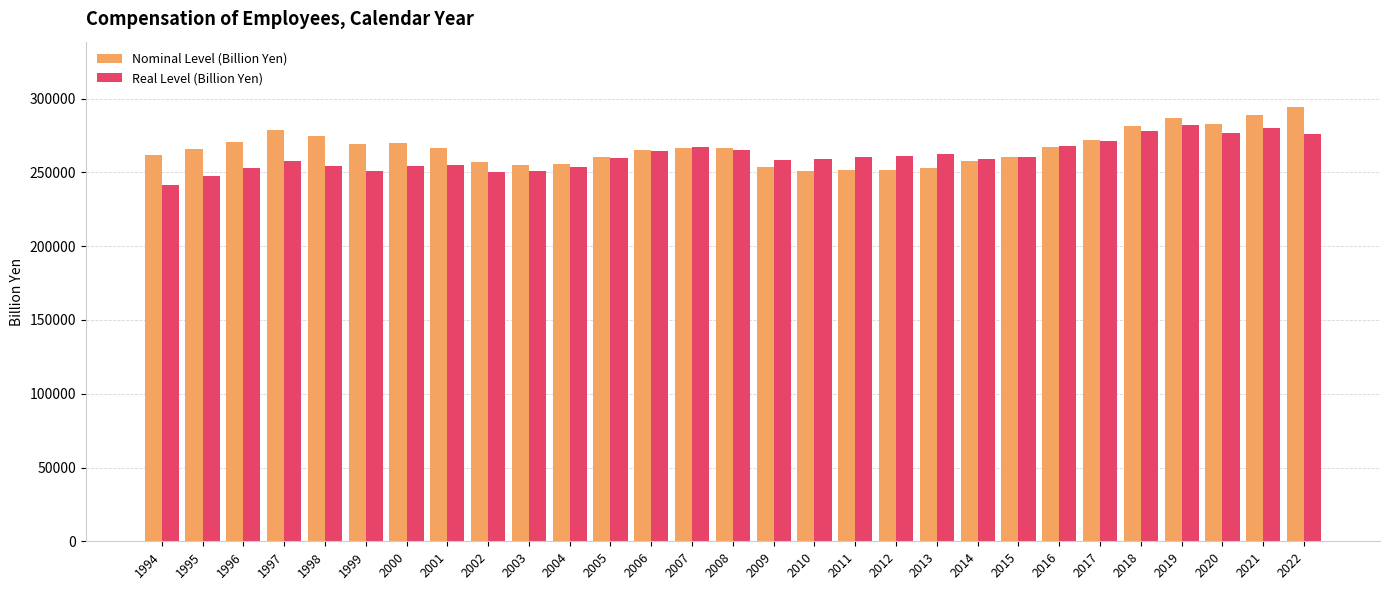

How many bars are there in total?

58